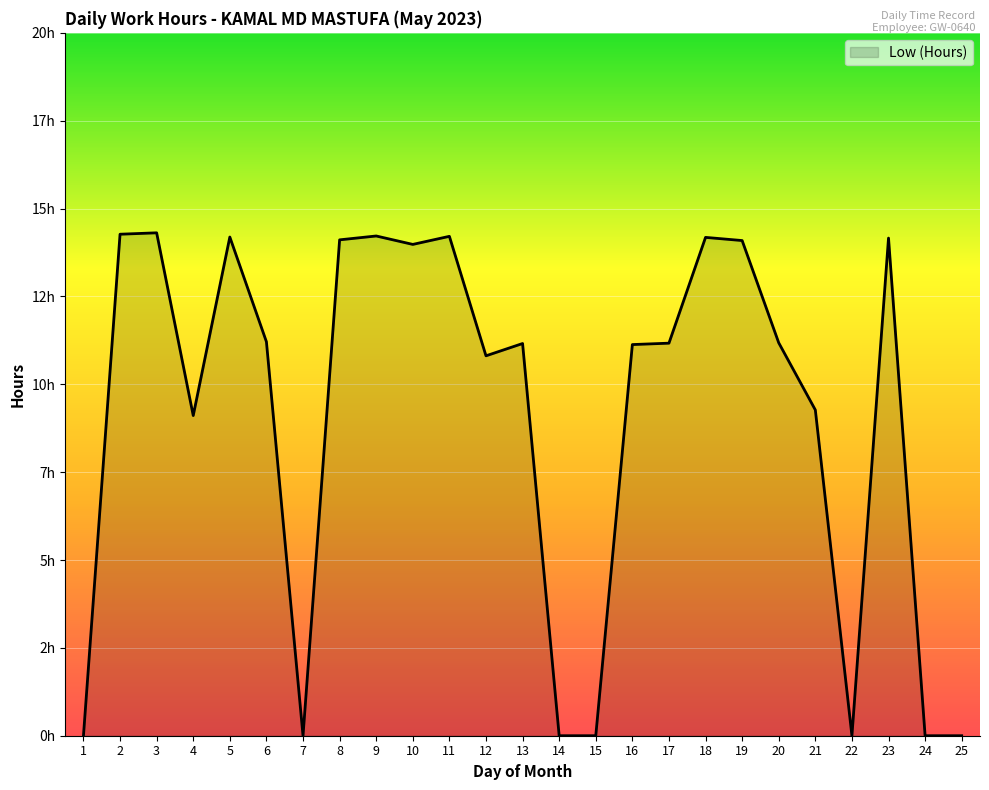

Is this an area chart (filled region under the line)?

Yes